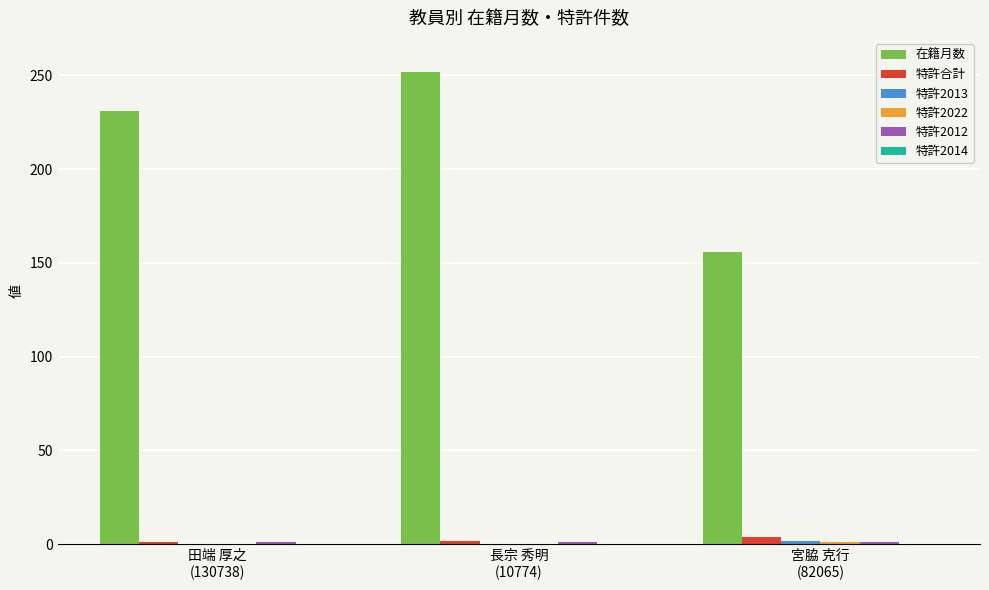

Which series has the largest total across all categories?

在籍月数